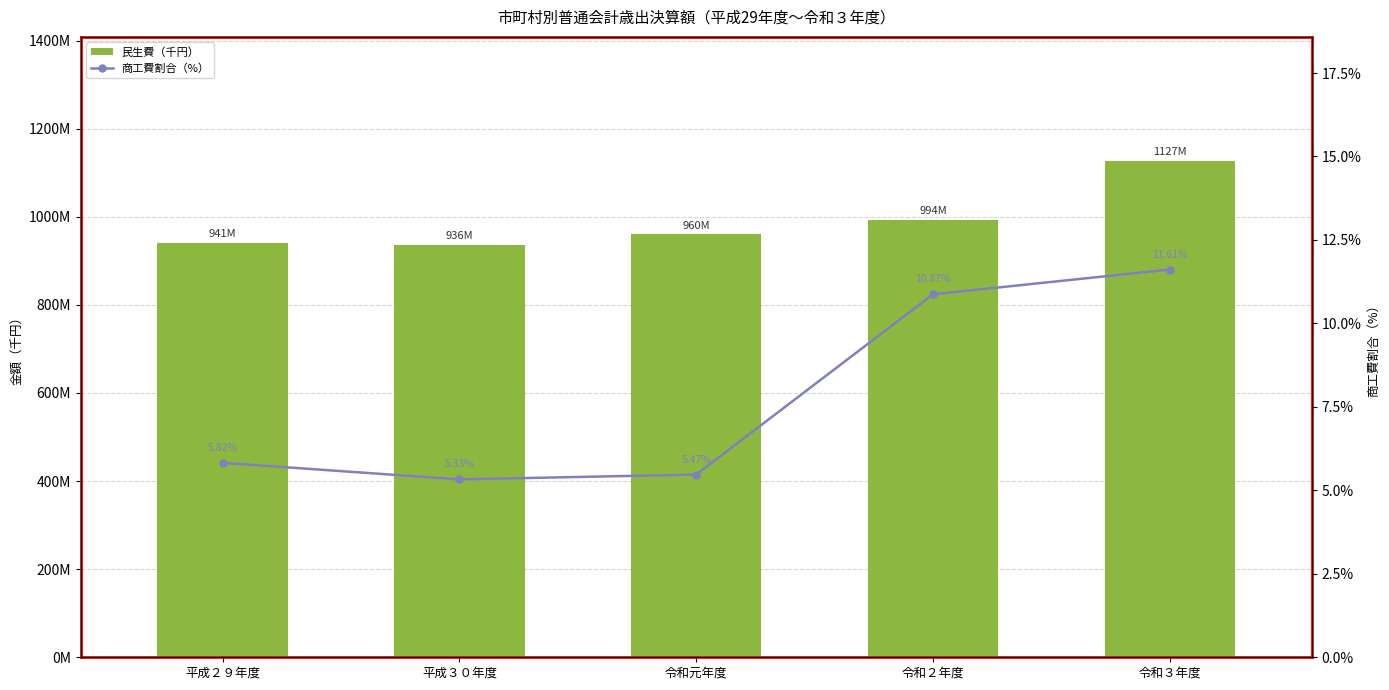

What is the sum of all 民生費（千円） values?

4957611411.0